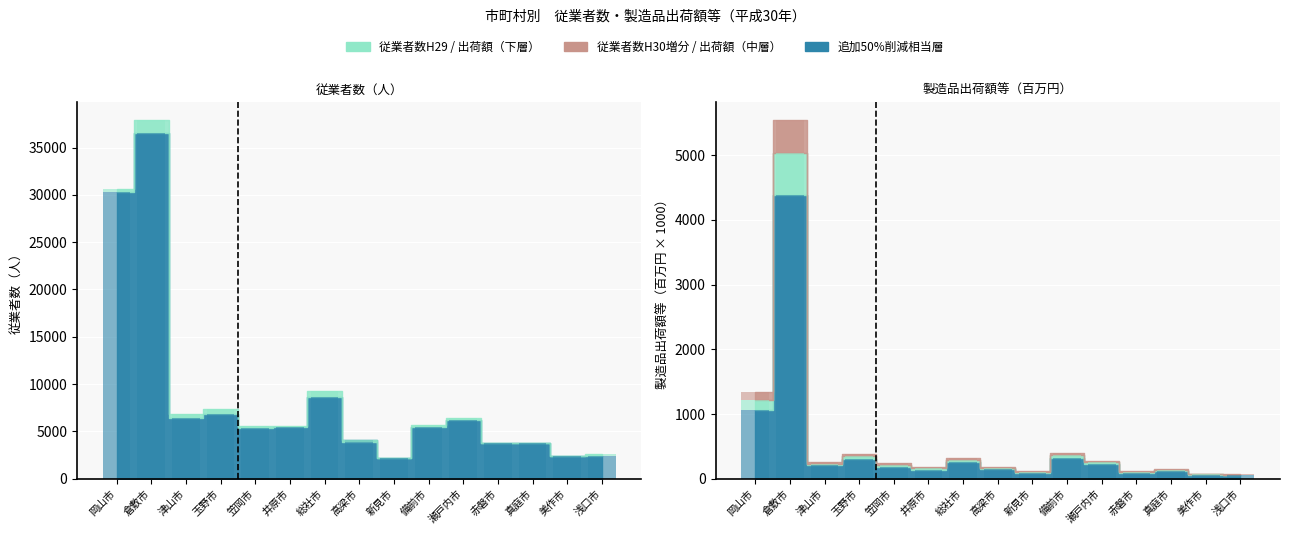

What value does the 従業者数H29 series have at 赤磐市?

3749.0